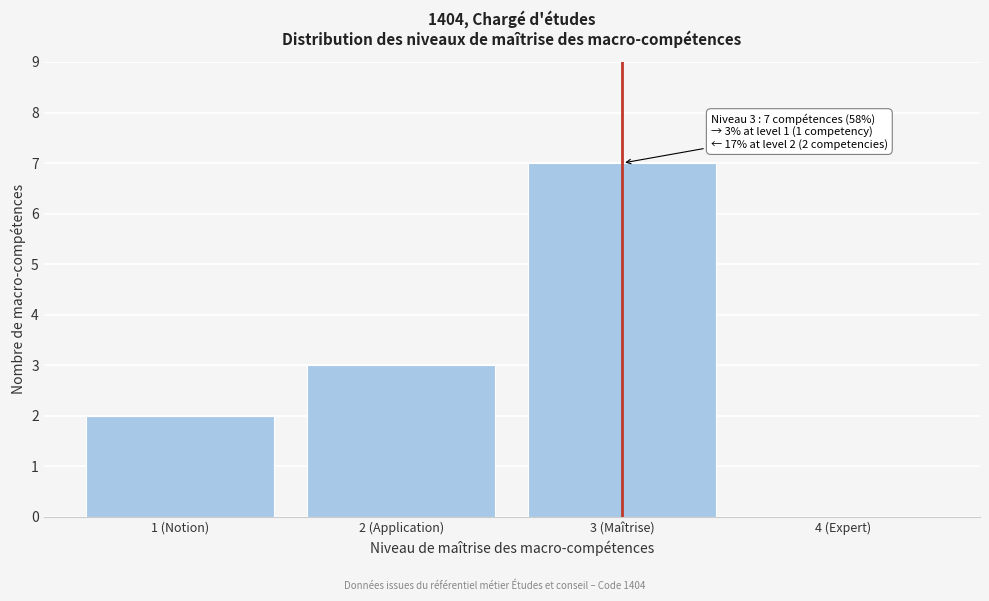

Reading left to right, list all the values displayed in this chart.

1 (Notion)=2	2 (Application)=3	3 (Maîtrise)=7	4 (Expert)=0